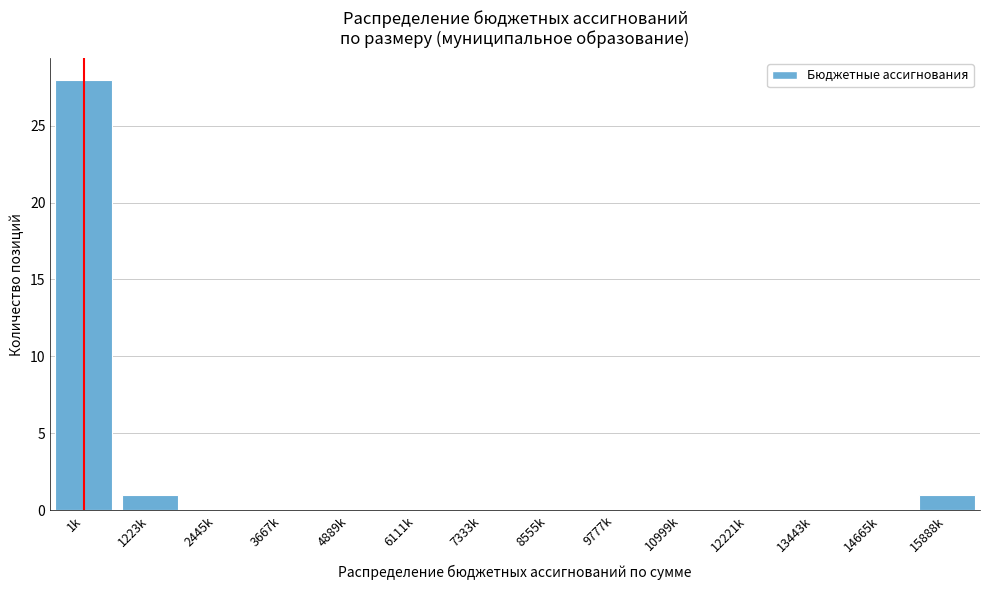

Reading left to right, list all the values displayed in this chart.

1k=28	1223k=1	2445k=0	3667k=0	4889k=0	6111k=0	7333k=0	8555k=0	9777k=0	10999k=0	12221k=0	13443k=0	14665k=0	15888k=1